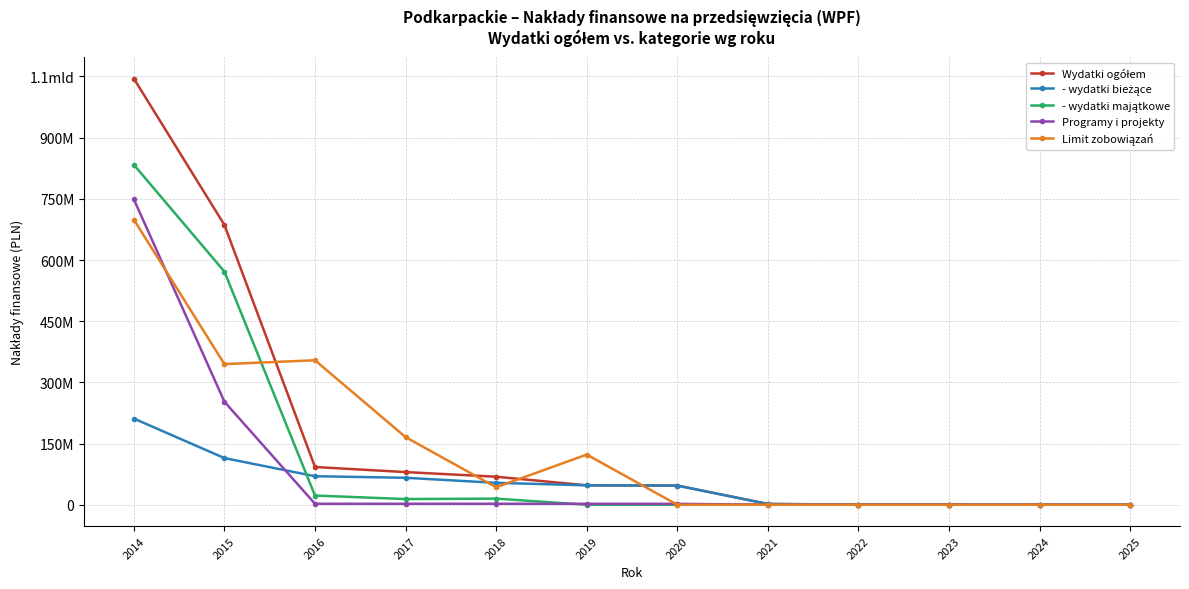

Which label corresponds to the largest value in the chart?

2014